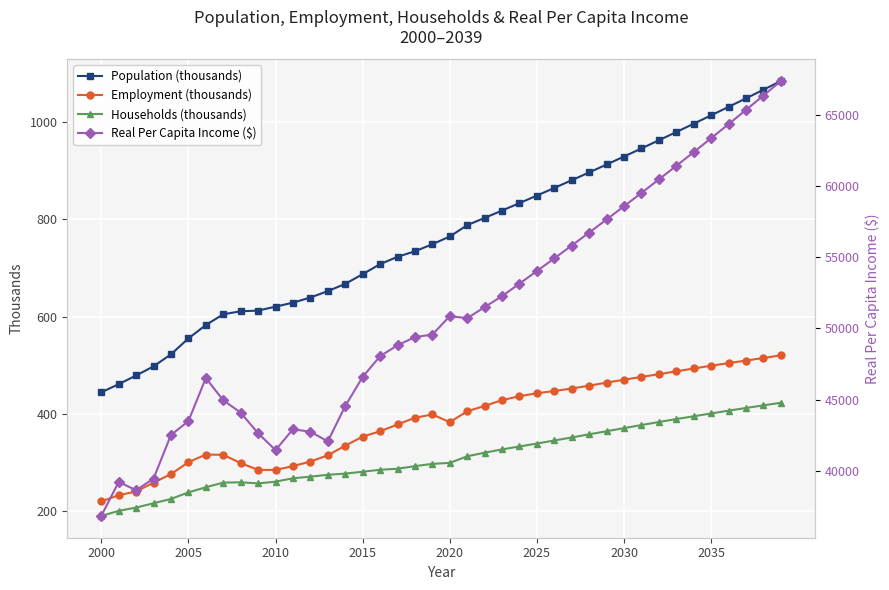

What is the difference between the second highest and second lowest values in the Population (thousands) series?

605.5